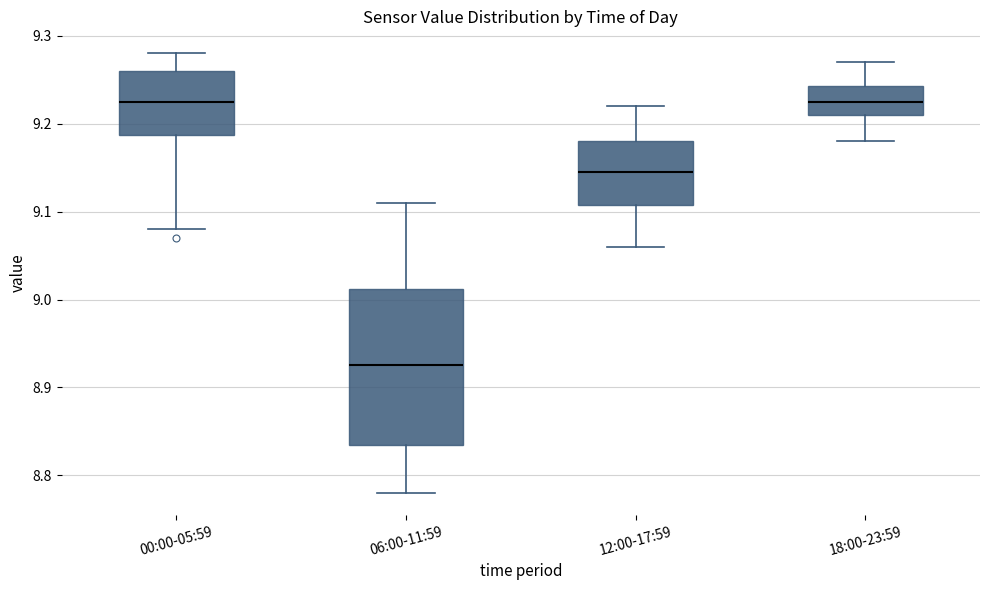

Where does the upper whisker of the box for 18:00-23:59 end on the y-axis? The values are not printed on the chart, so give them approximately, as read against the axis.

9.27